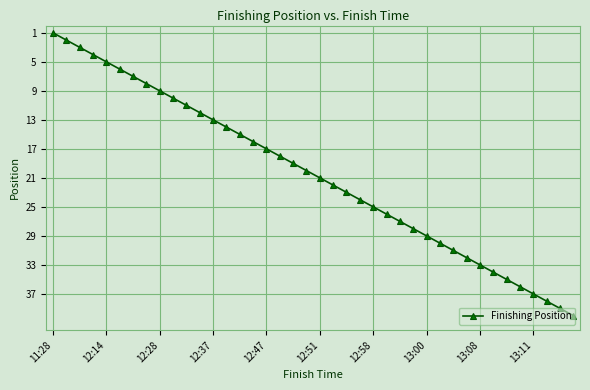

What is the maximum value shown in the chart?

40